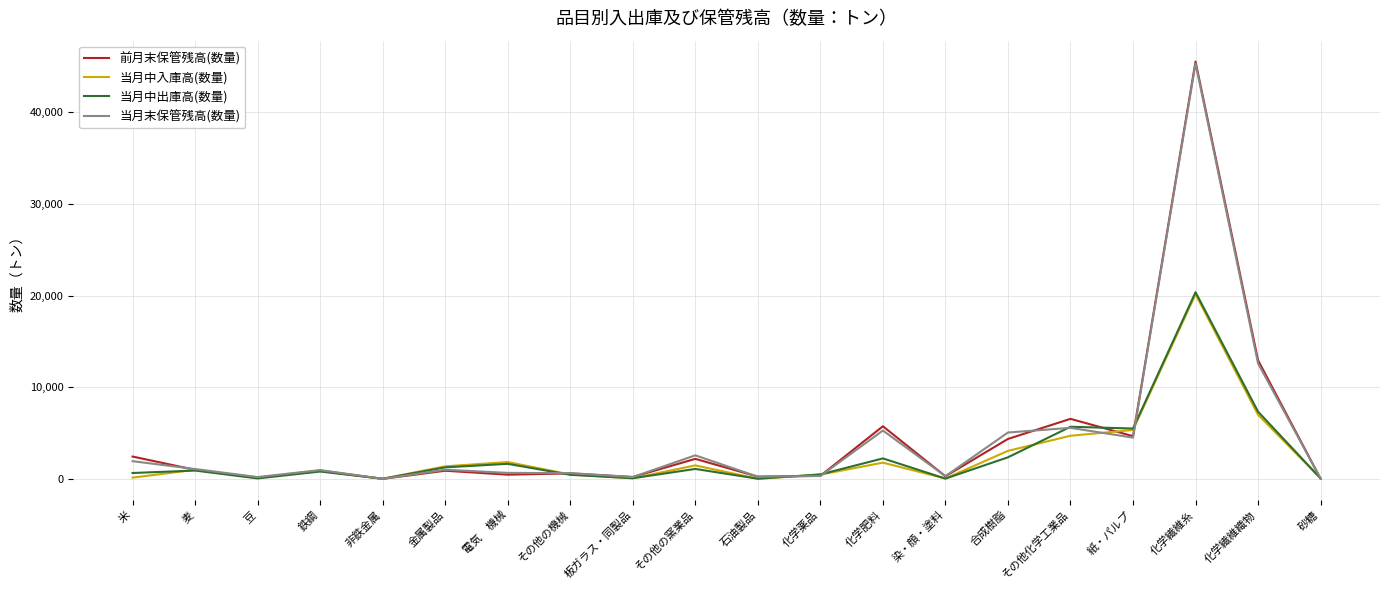

What is the difference between the 当月末保管残高(数量) values at 金属製品 and その他の機械?

368